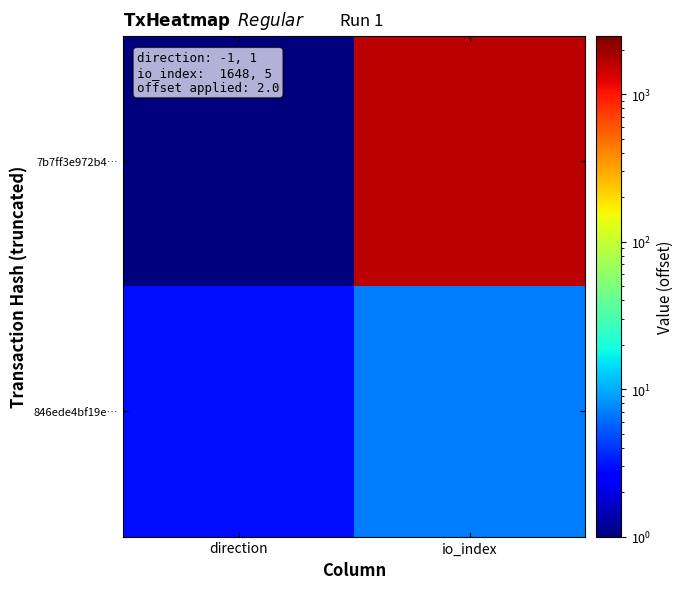

What is the total value across all series at direction?

4